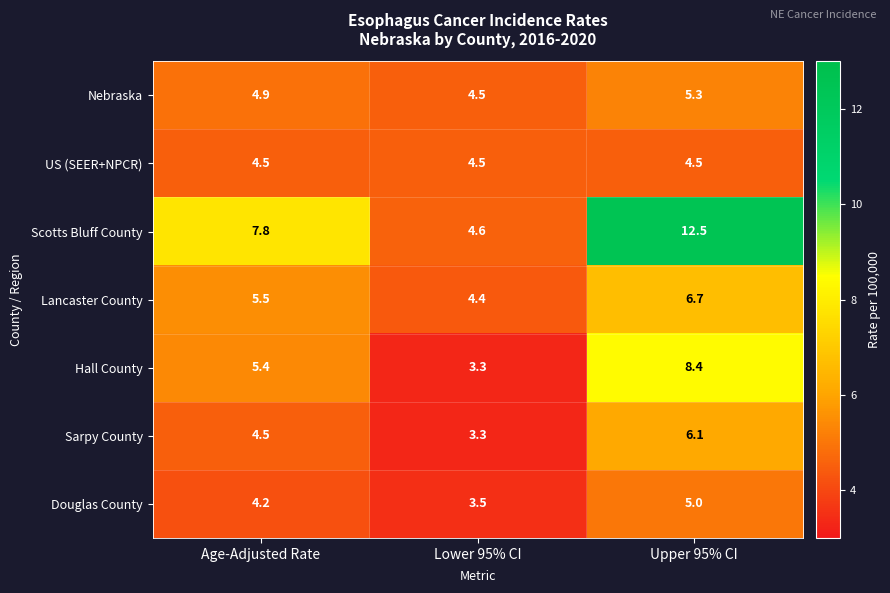

What is the greatest value displayed?

12.5